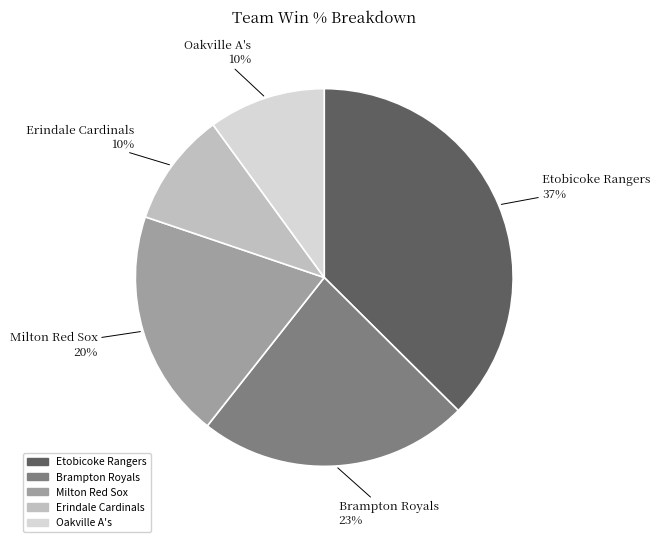

Is there any slice that represents more than half of the pie?

No